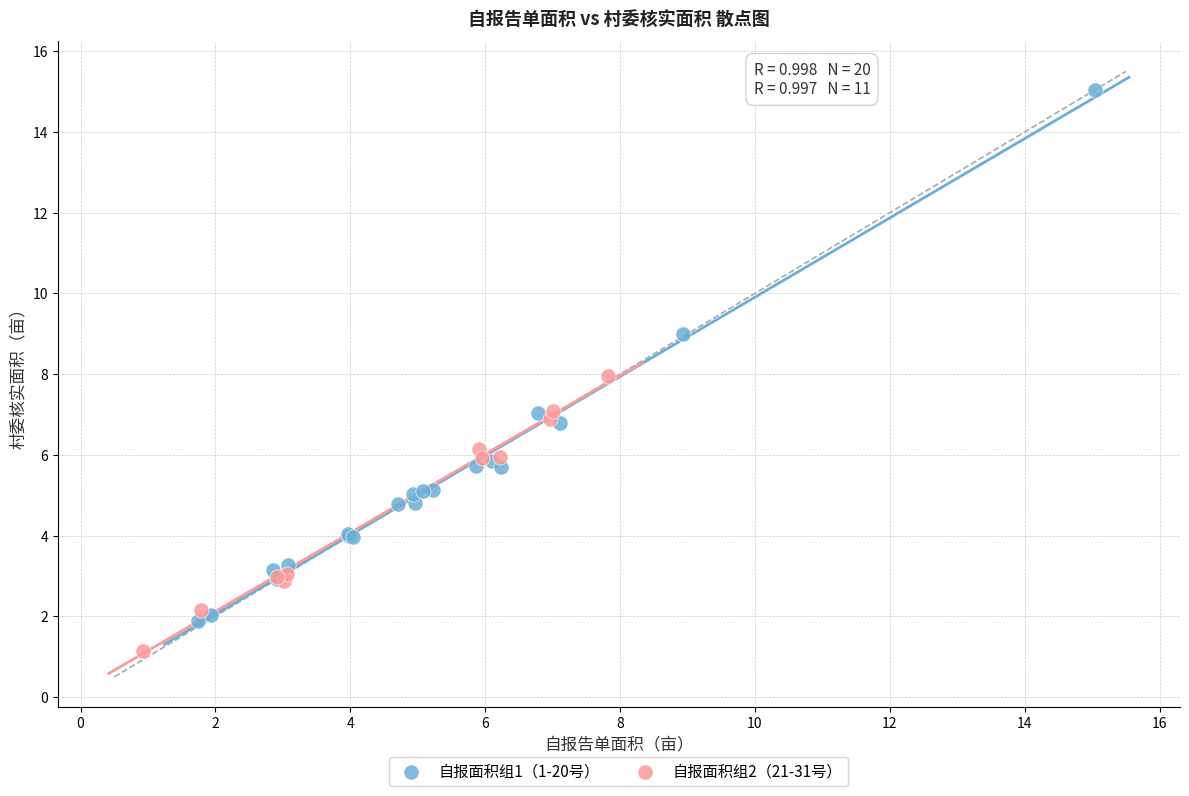

Which series has the largest Y range (max minus min)?

自报面积组1（1-20号）